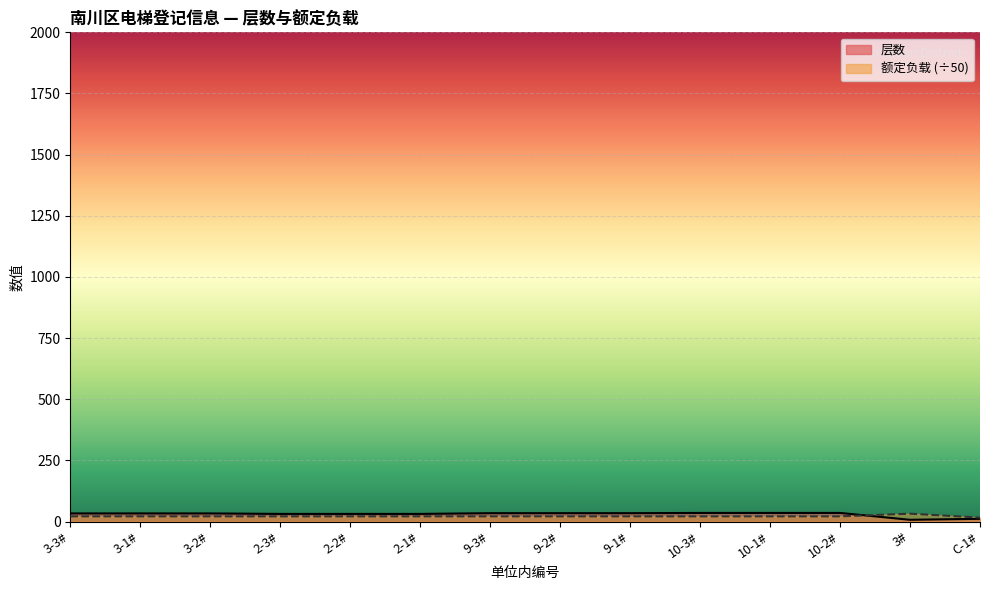

What is the label of the 12th point from the left?

10-2#